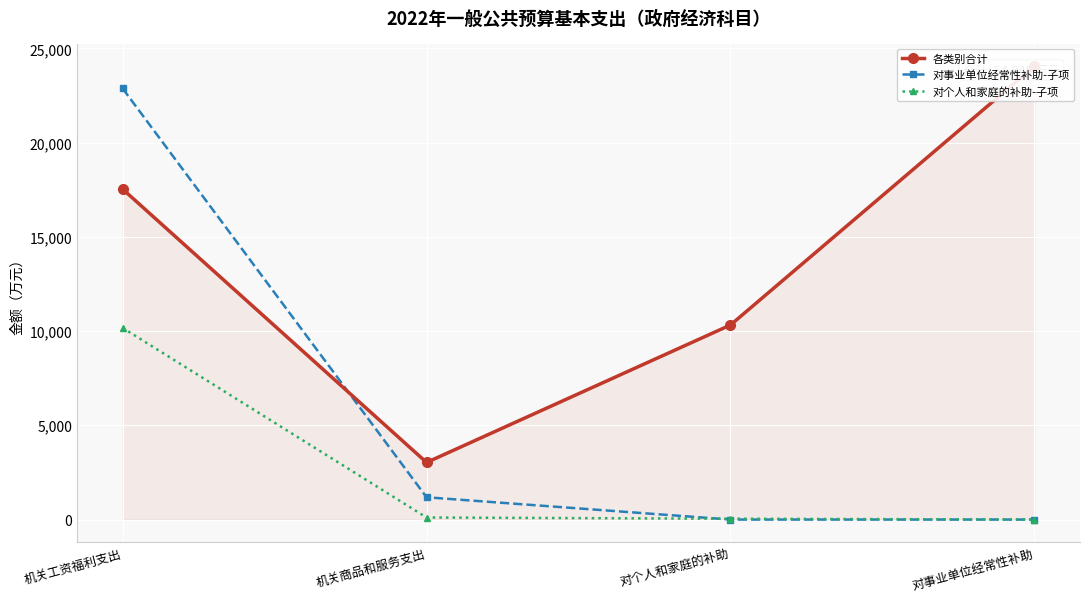

What is the sum of all 对事业单位经常性补助-子项 values?

24057